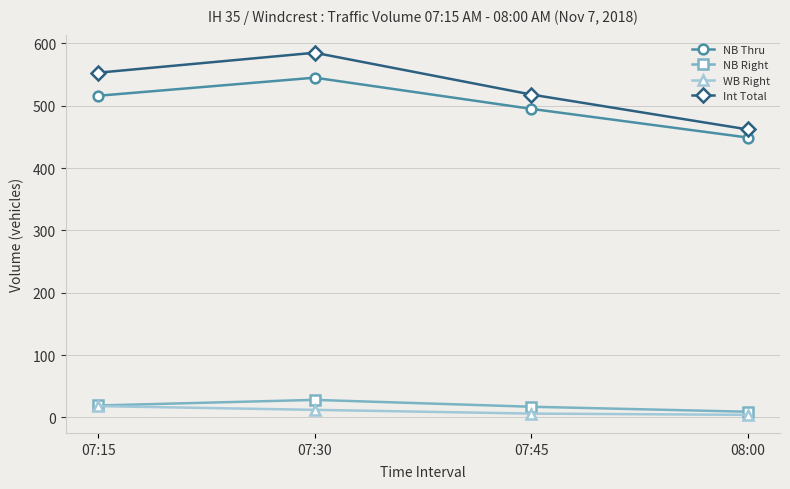

What is the difference between the Int Total values at 07:30 and 07:15?

32